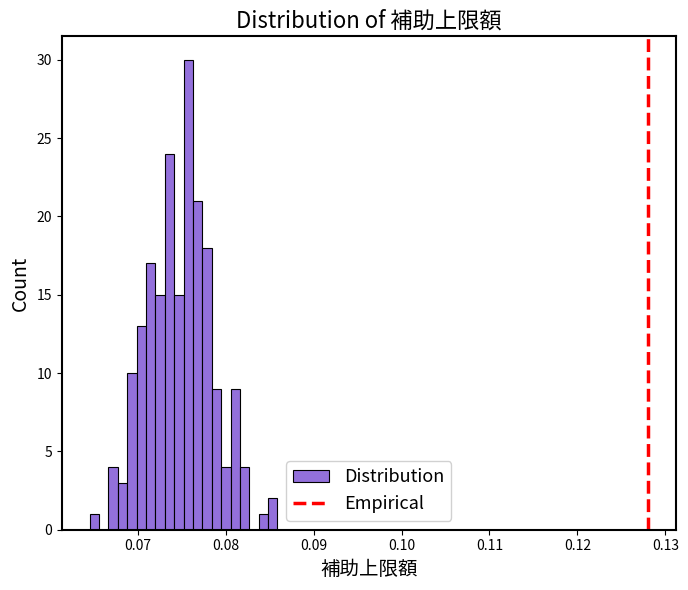

Around what value on the x-axis is the tallest bar? Give the approximate position of its centre, as read against the axis.

0.076